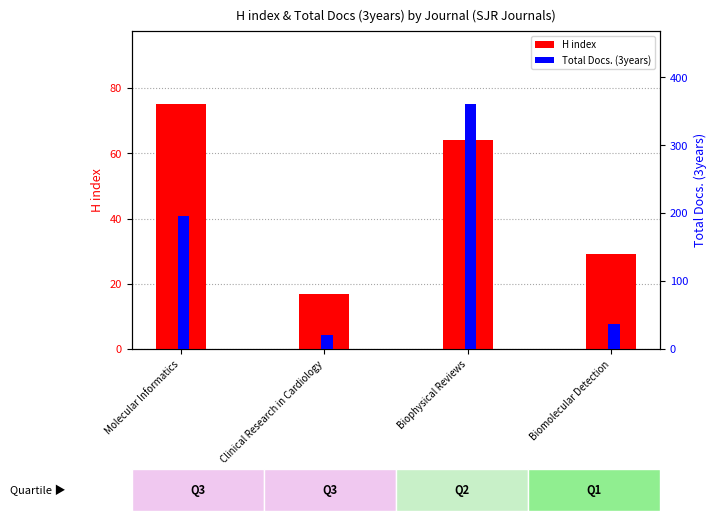

Which has a higher value, Biophysical Reviews or Biomolecular Detection?

Biophysical Reviews